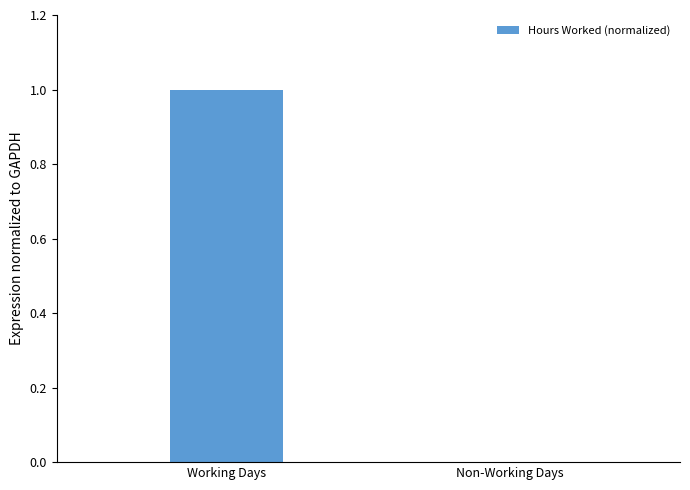

Reading right to left, transcribe all the data shown in this chart.

Non-Working Days=0	Working Days=1